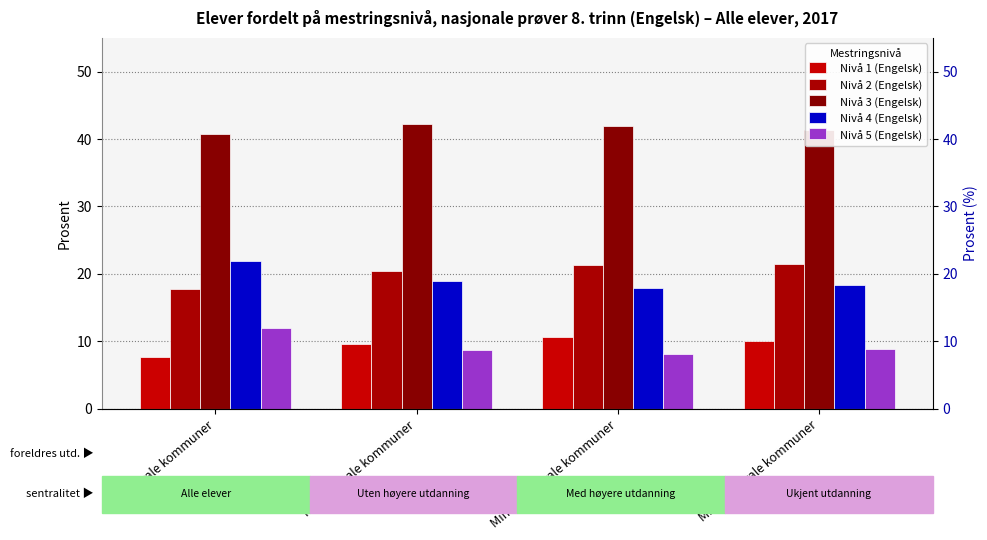

At how many categories does at least one series exceed 40?

4